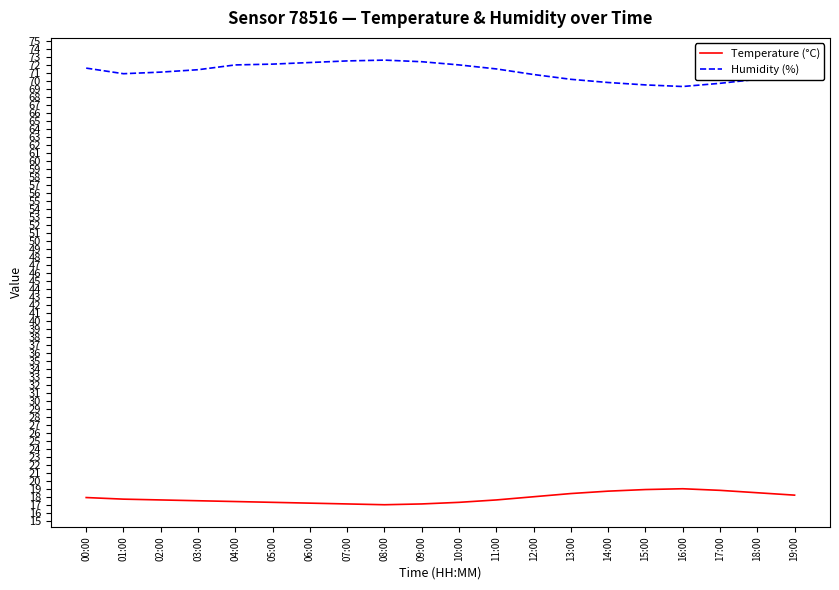

Rank the series by their average value, from lowest to highest.

Temperature (°C), Humidity (%)